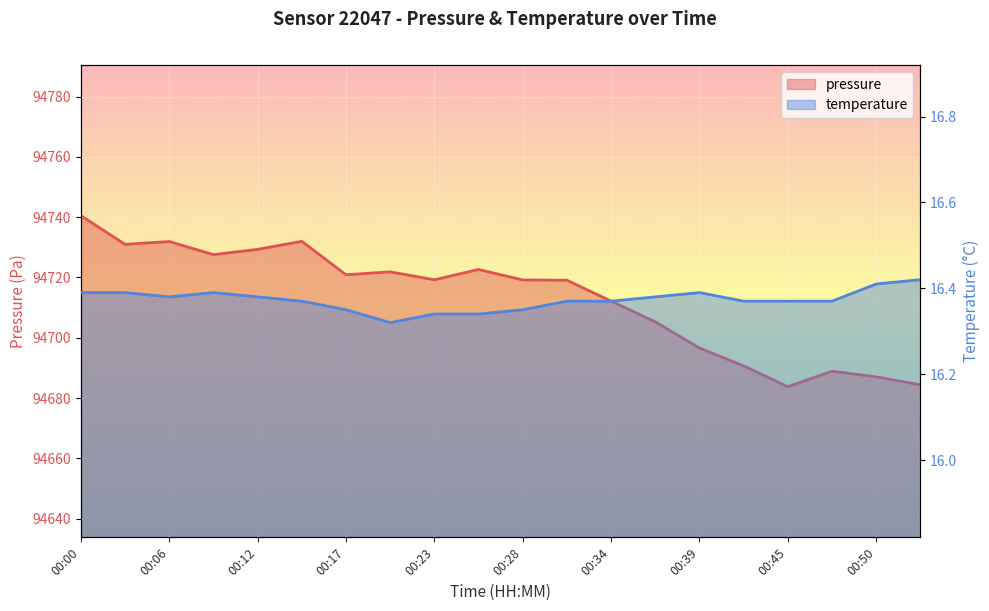

At 00:34, list the series in order from largest to smallest.

pressure, temperature